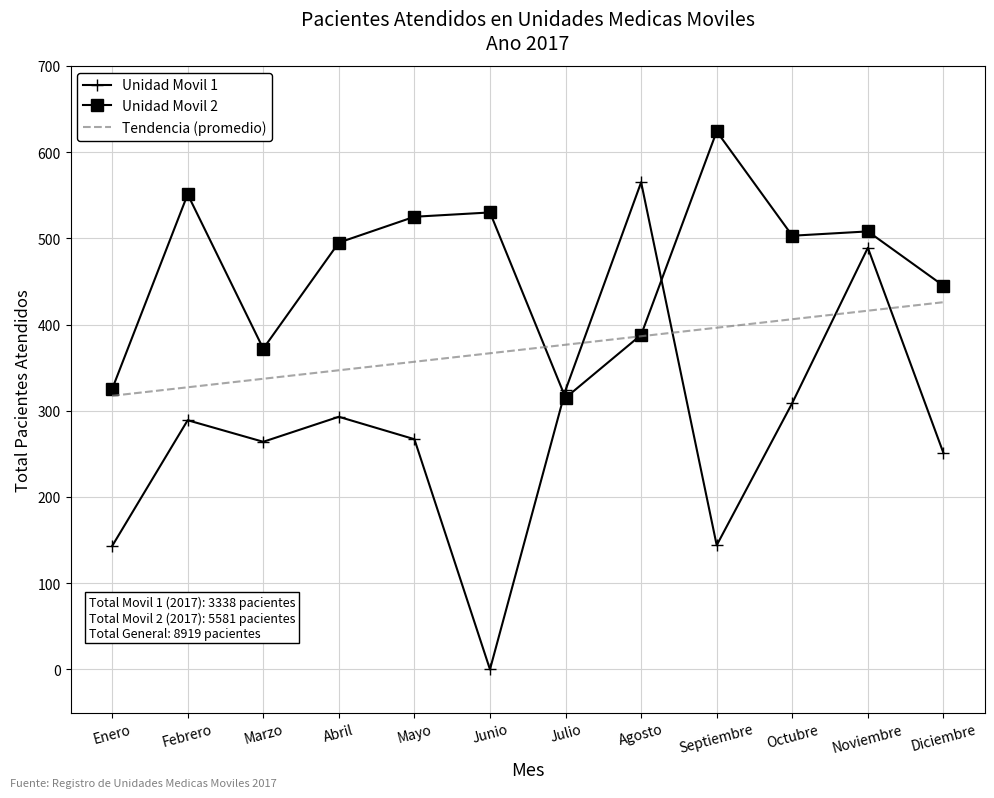

After their last crossing, which series has the higher values: Unidad Movil 1 or Tendencia (promedio)?

Tendencia (promedio)